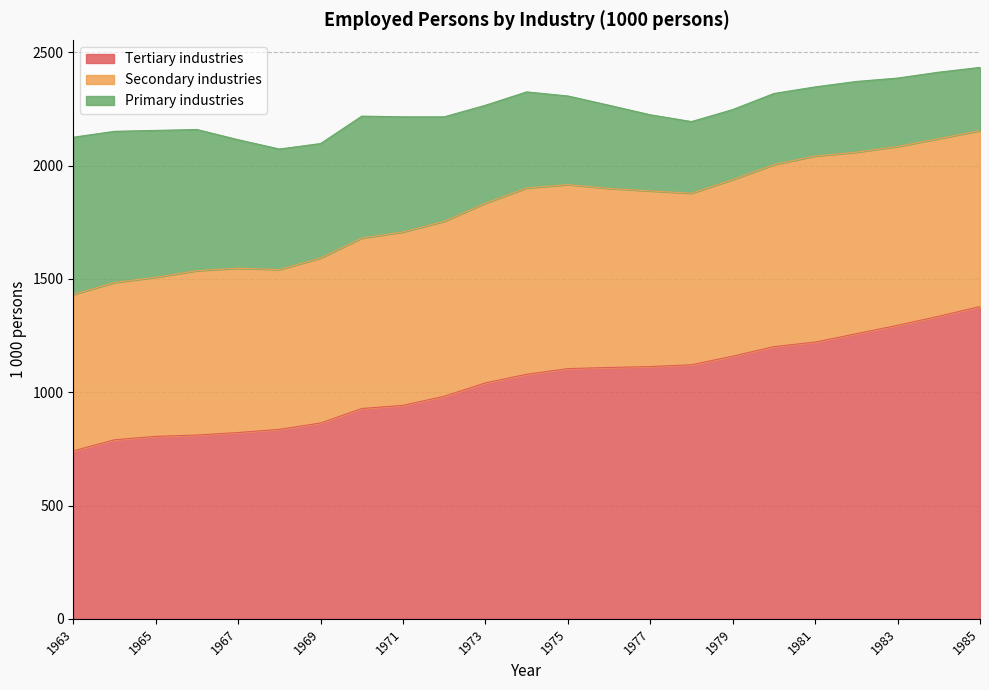

What is the value of the Primary industries point at the 11th from the left?

432